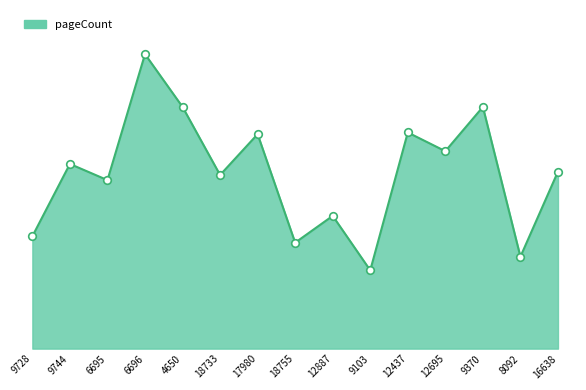

Approximately how many times larger is the value at 18755 compared to 6695?

0.6